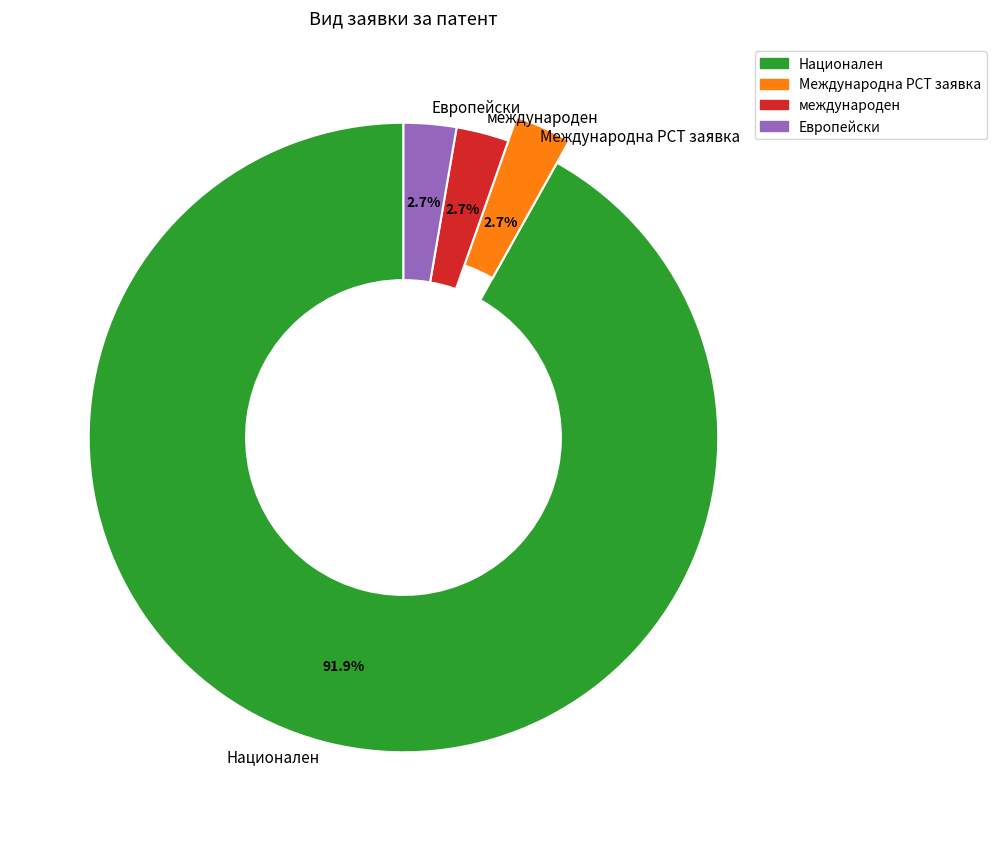

Rank the categories by value from lowest to highest.

Международна РСТ заявка, международен, Европейски, Национален